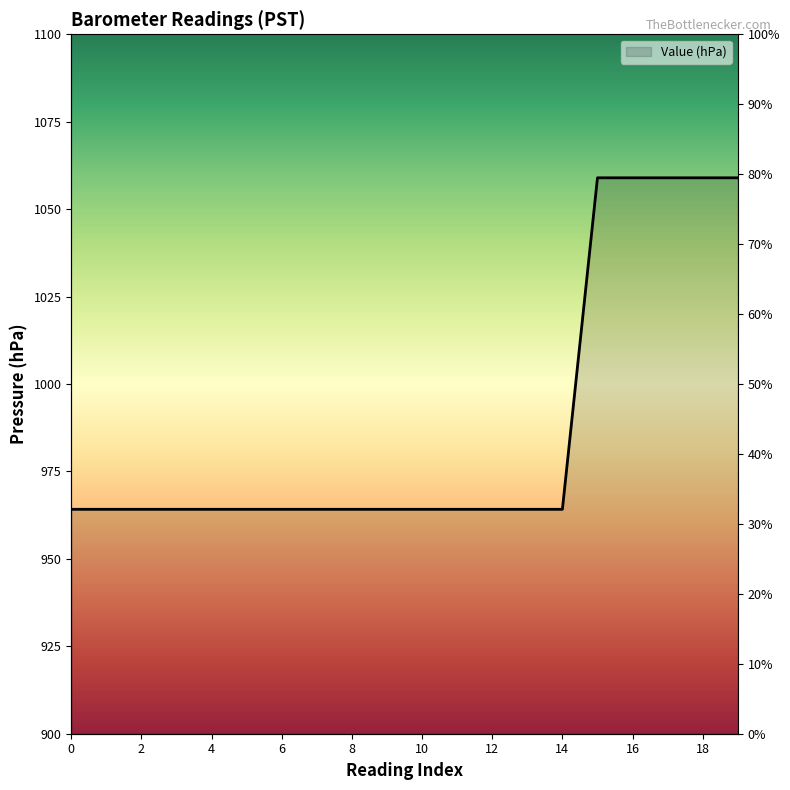

Does the chart display data point markers on the line(s)?

No